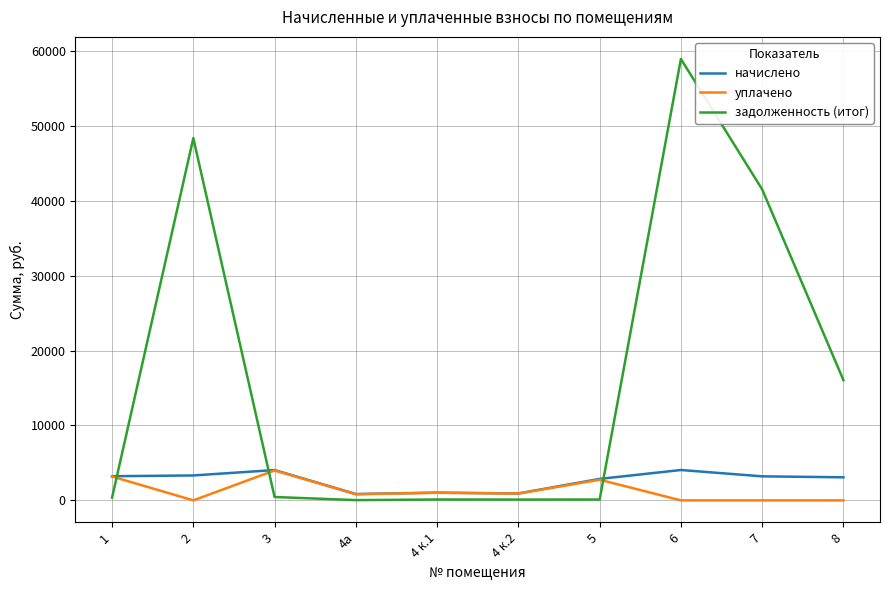

What is the total value across all series at 5?

5731.2